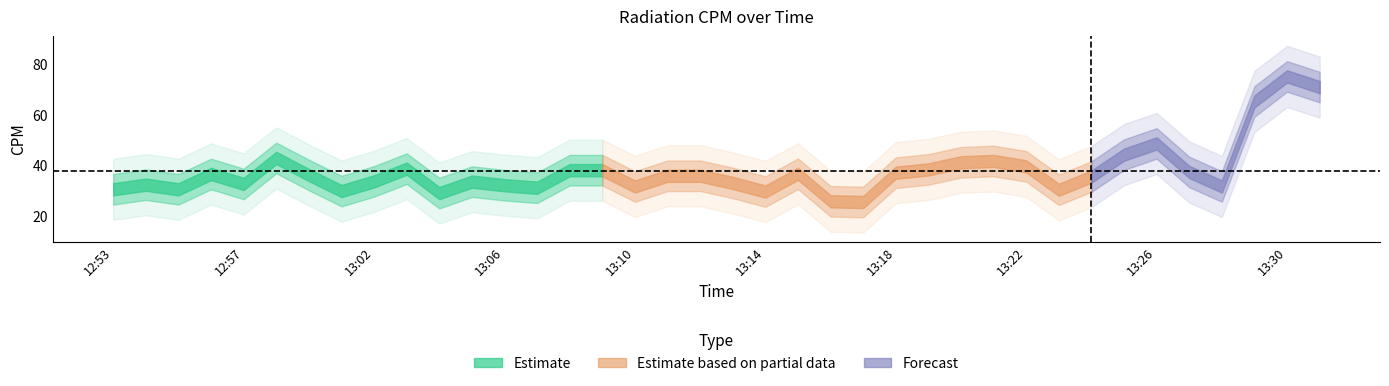

What is the label of the 14th point from the right?

13:18